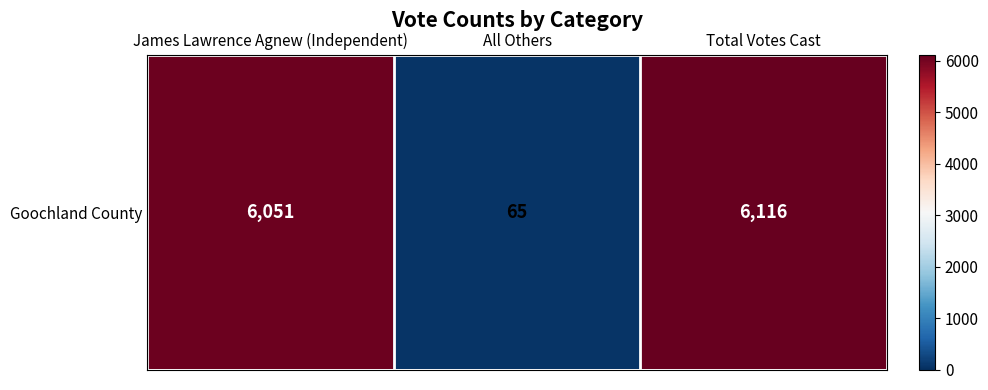

Reading left to right, what are all the values shown in this chart?

James Lawrence Agnew (Independent)=6051	All Others=65	Total Votes Cast=6116